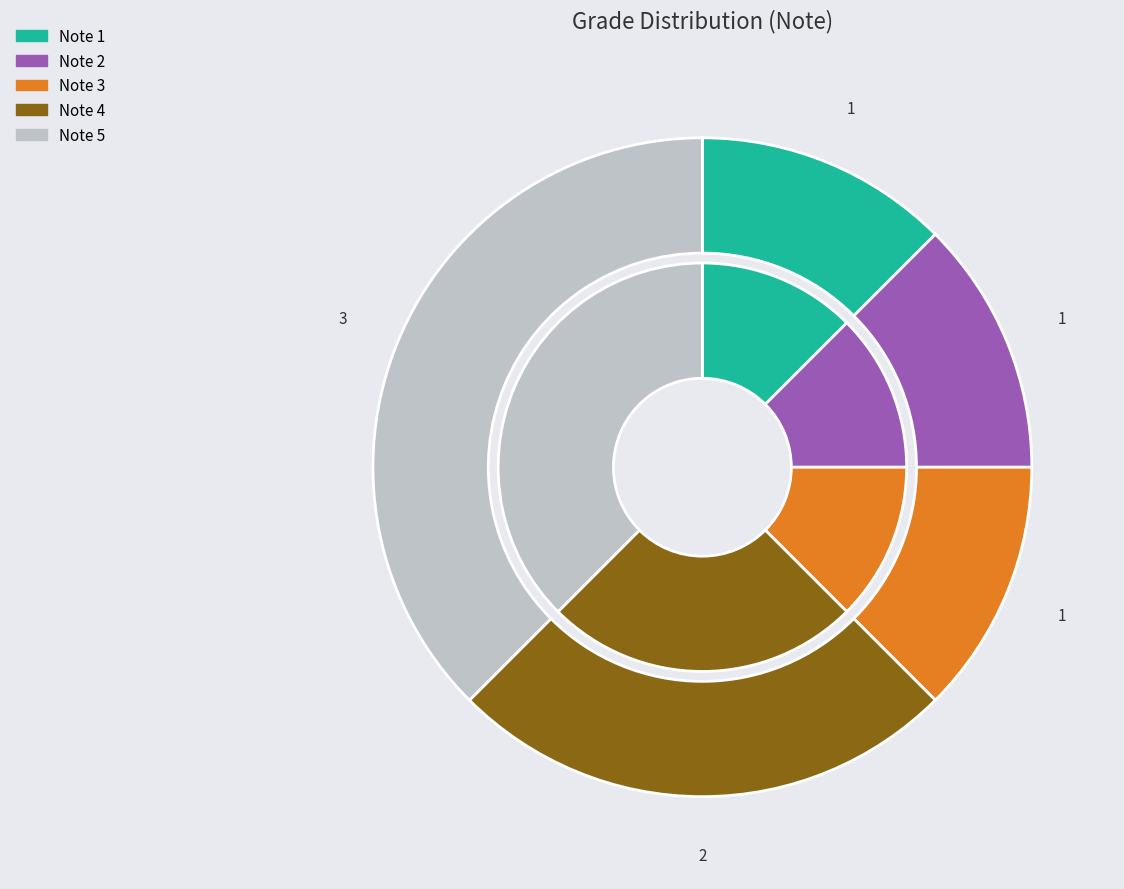

How many segments does this pie chart have?

5